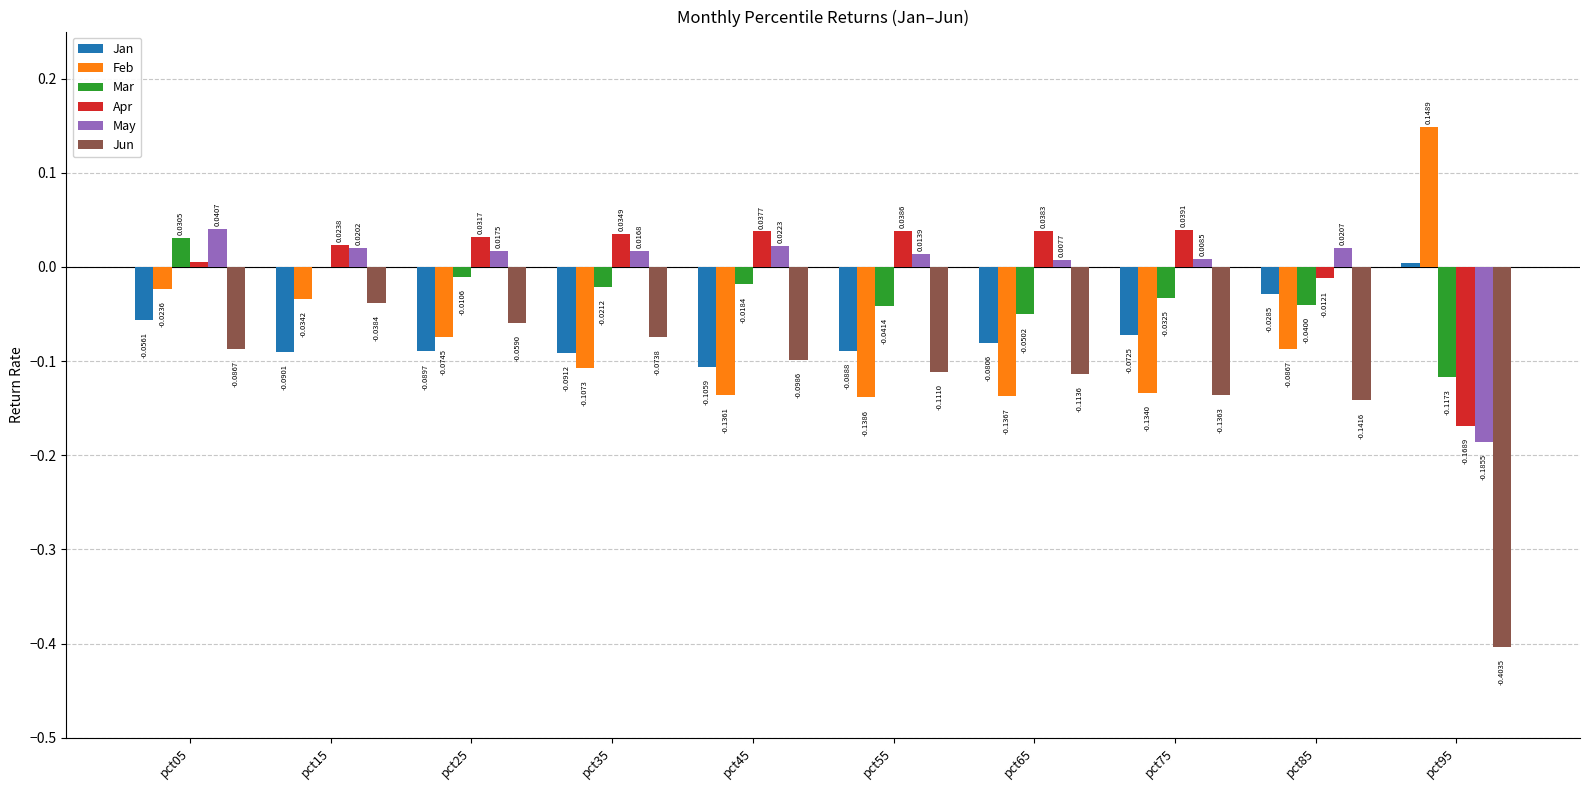

What is the sum of all Feb values?

-0.7